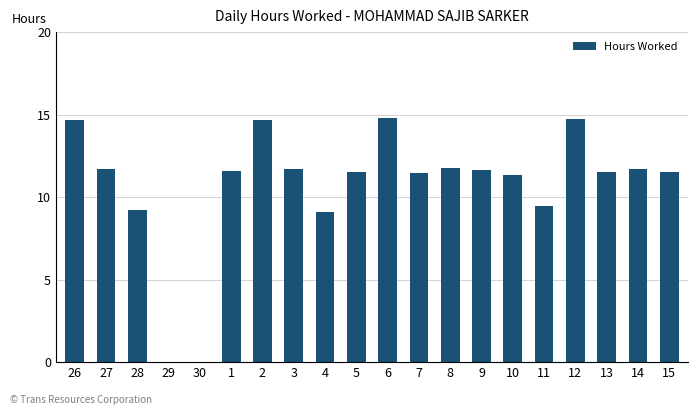

Count the number of values greater than 11.

15